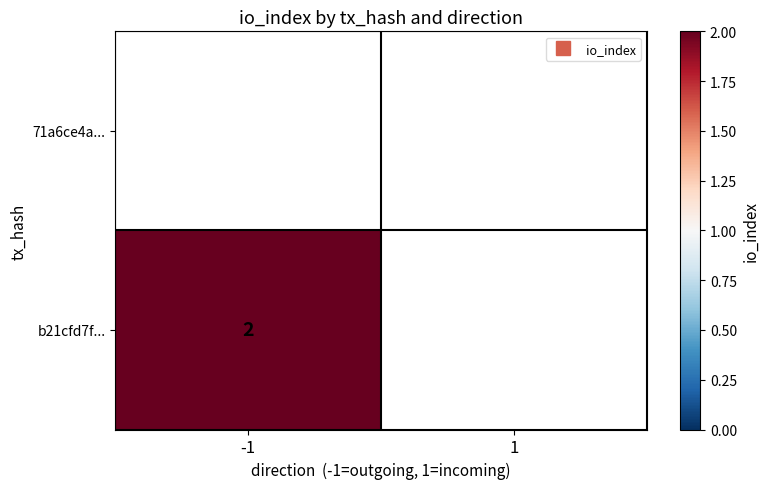

List the series in order of their peak value, highest first.

71a6ce4a..., b21cfd7f...